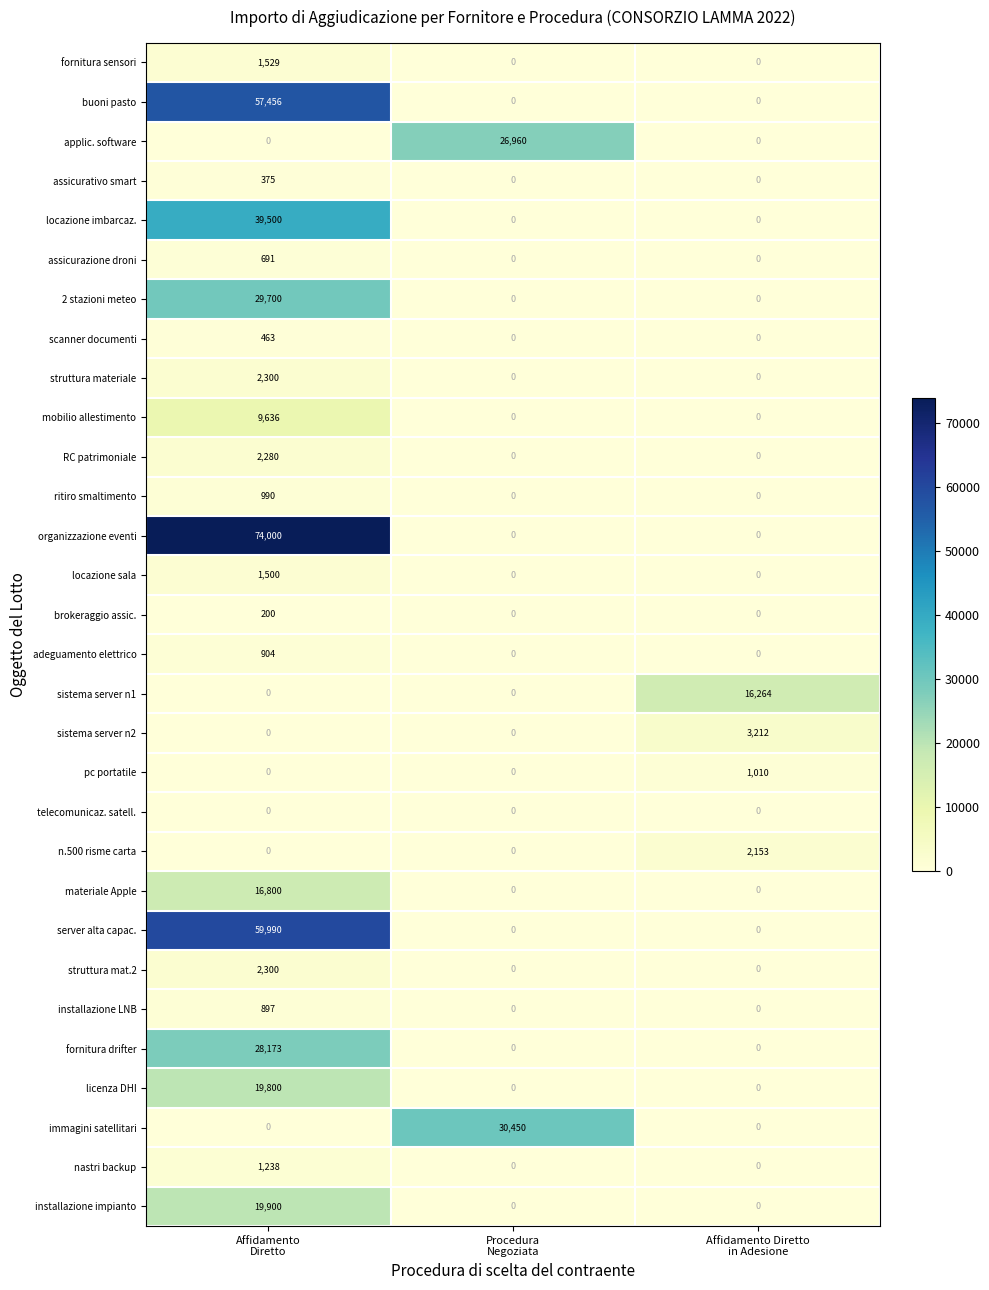

What is the sum of all immagini satellitari values?

30450